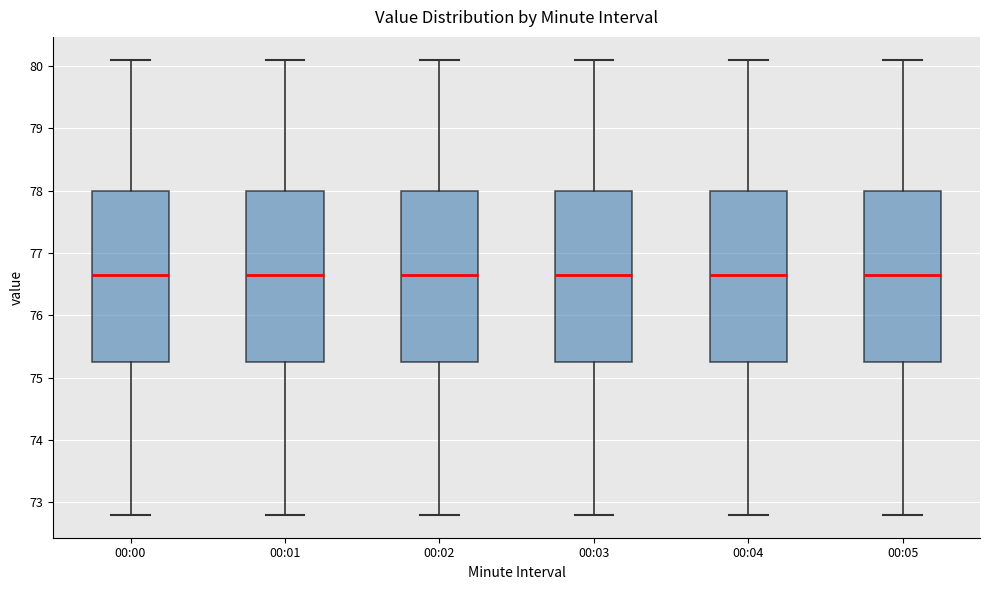

Reading left to right, transcribe this box plot: for each box, give where its median line is, the range the box spans, and where its two whiskers end, as read against the y-axis. The values are not printed on the chart, so give them approximately, as read against the axis.

00:00: median 76.7, box 75.3 to 78.0, whiskers 72.8 to 80.1
00:01: median 76.7, box 75.3 to 78.0, whiskers 72.8 to 80.1
00:02: median 76.7, box 75.3 to 78.0, whiskers 72.8 to 80.1
00:03: median 76.7, box 75.3 to 78.0, whiskers 72.8 to 80.1
00:04: median 76.7, box 75.3 to 78.0, whiskers 72.8 to 80.1
00:05: median 76.7, box 75.3 to 78.0, whiskers 72.8 to 80.1